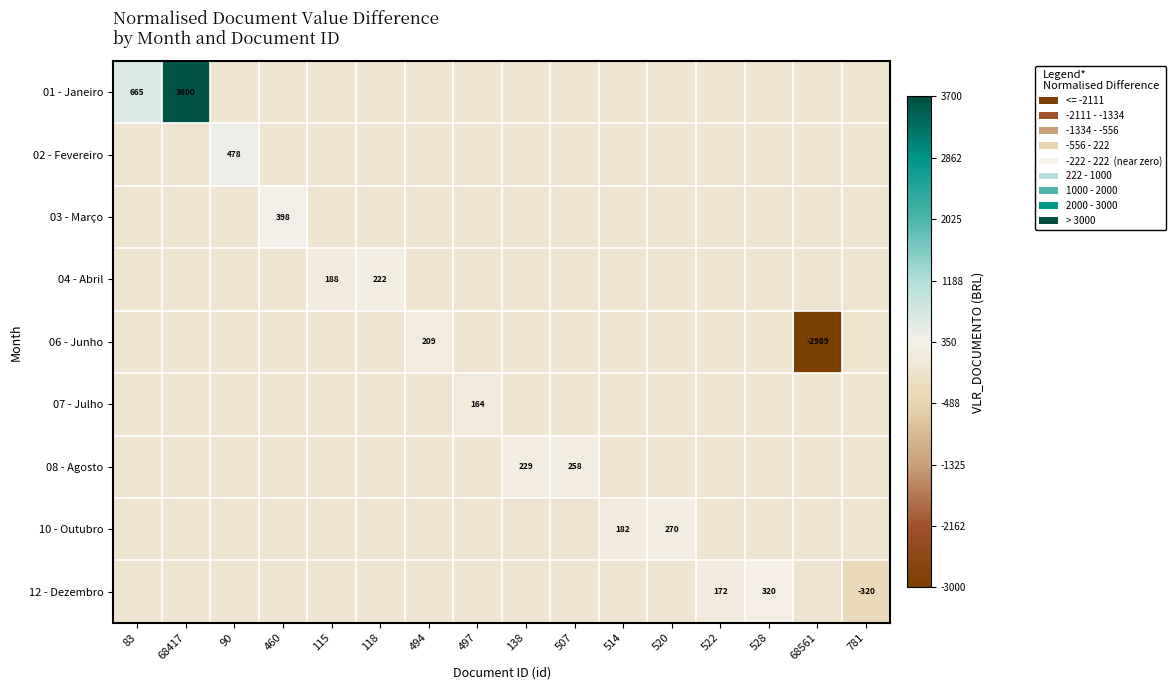

The value of 12 - Dezembro at 781 is -320. True or false?

True